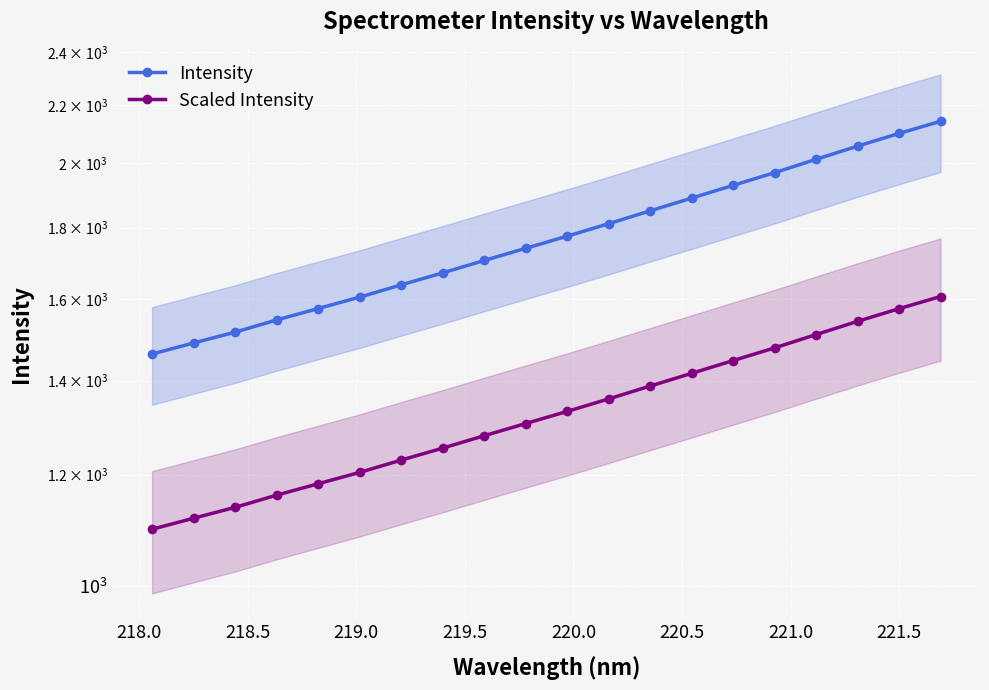

True or false: Scaled Intensity has a value of 293.1 at 14.

False